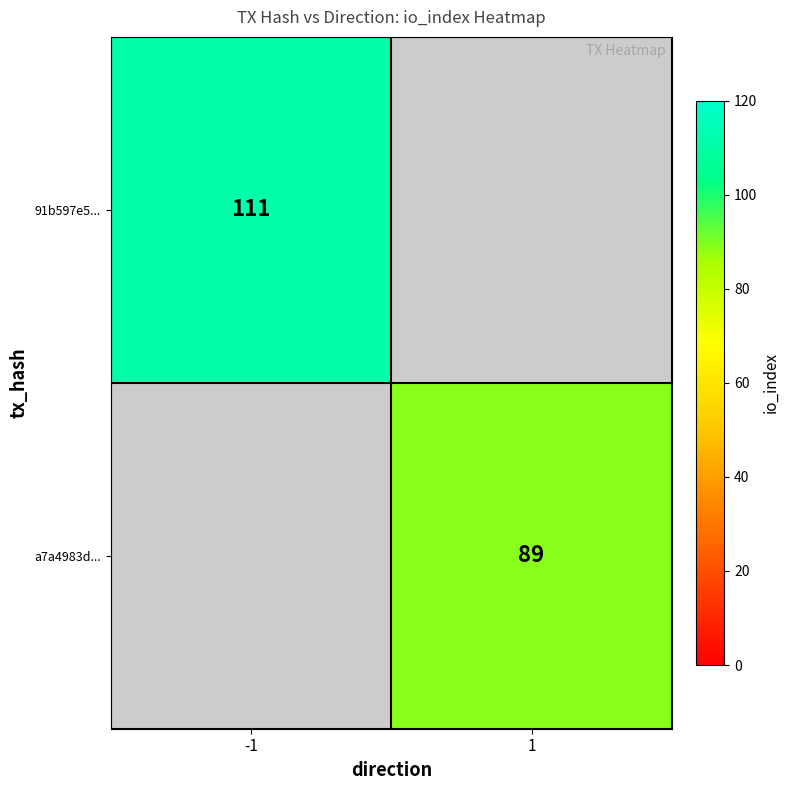

Is the value of 91b597e5... at -1 greater than the value of a7a4983d... at 1?

Yes